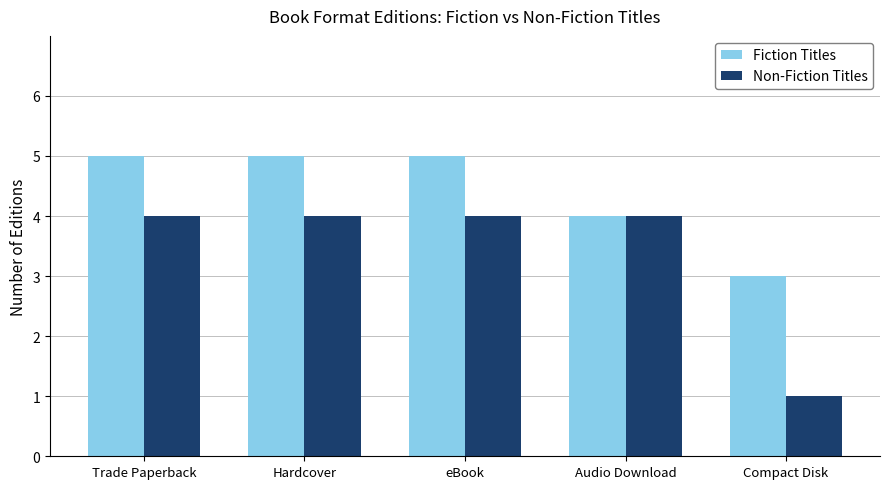

What is the value of the Fiction Titles bar at the 4th from the left?

4